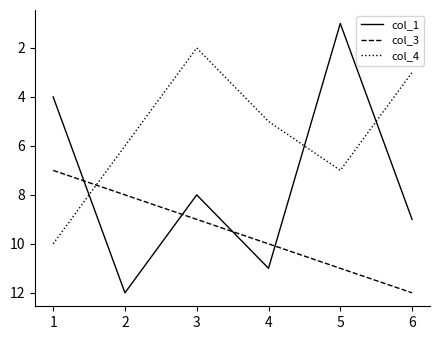

Is the value of col_1 at 2 greater than the value of col_4 at 1?

Yes